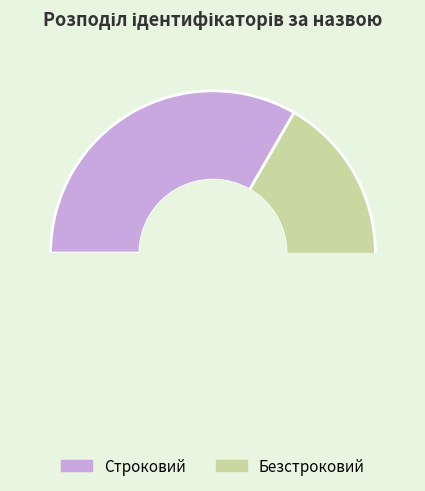

What is the change in value from Строковий to Безстроковий?

+1